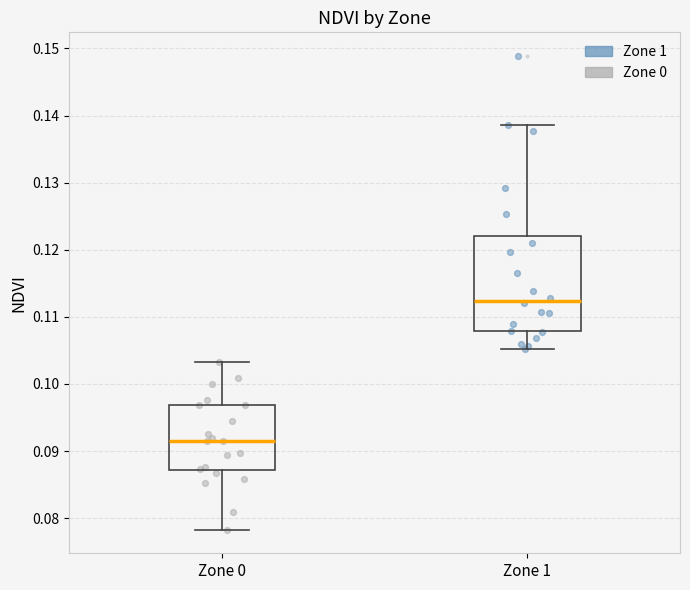

Which box is the tallest, from its lower edge to its upper edge?

Zone 1